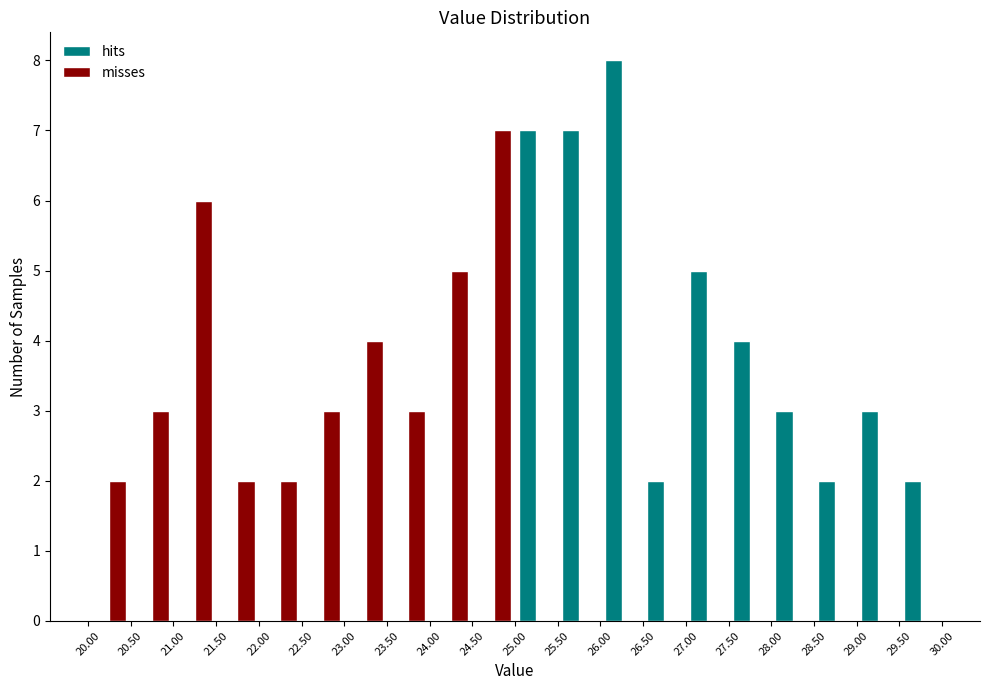

Reading left to right, transcribe this chart: for each range on the x-axis, give the height of each series' bar. The values are not printed on the chart, so give them approximately, as read against the axis.

20.00 to 20.50: hits=0	misses=2
20.50 to 21.00: hits=0	misses=3
21.00 to 21.50: hits=0	misses=6
21.50 to 22.00: hits=0	misses=2
22.00 to 22.50: hits=0	misses=2
22.50 to 23.00: hits=0	misses=3
23.00 to 23.50: hits=0	misses=4
23.50 to 24.00: hits=0	misses=3
24.00 to 24.50: hits=0	misses=5
24.50 to 25.00: hits=0	misses=7
25.00 to 25.50: hits=7	misses=0
25.50 to 26.00: hits=7	misses=0
26.00 to 26.50: hits=8	misses=0
26.50 to 27.00: hits=2	misses=0
27.00 to 27.50: hits=5	misses=0
27.50 to 28.00: hits=4	misses=0
28.00 to 28.50: hits=3	misses=0
28.50 to 29.00: hits=2	misses=0
29.00 to 29.50: hits=3	misses=0
29.50 to 30.00: hits=2	misses=0